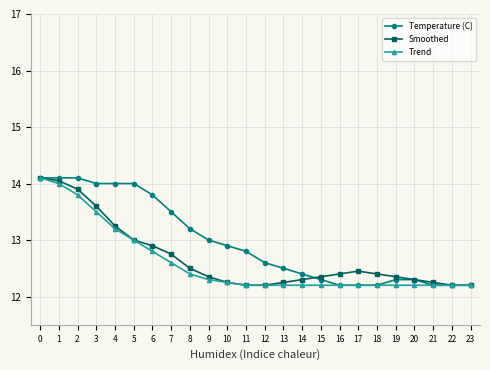

What is the spread (max minus min) of values at 6?

1.0